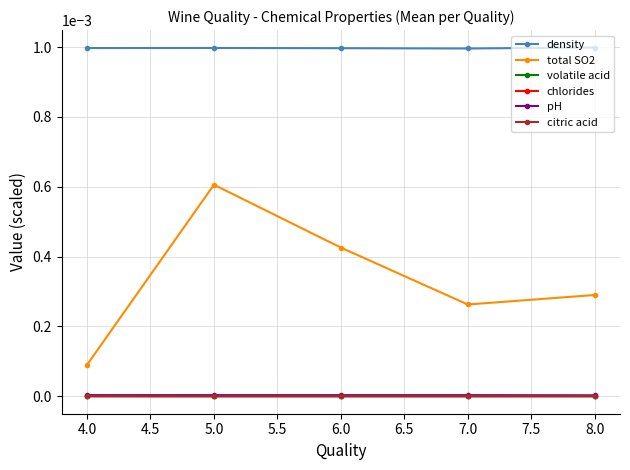

In total SO2, how many points are higher than both neighbors (excluding endpoints)?

1